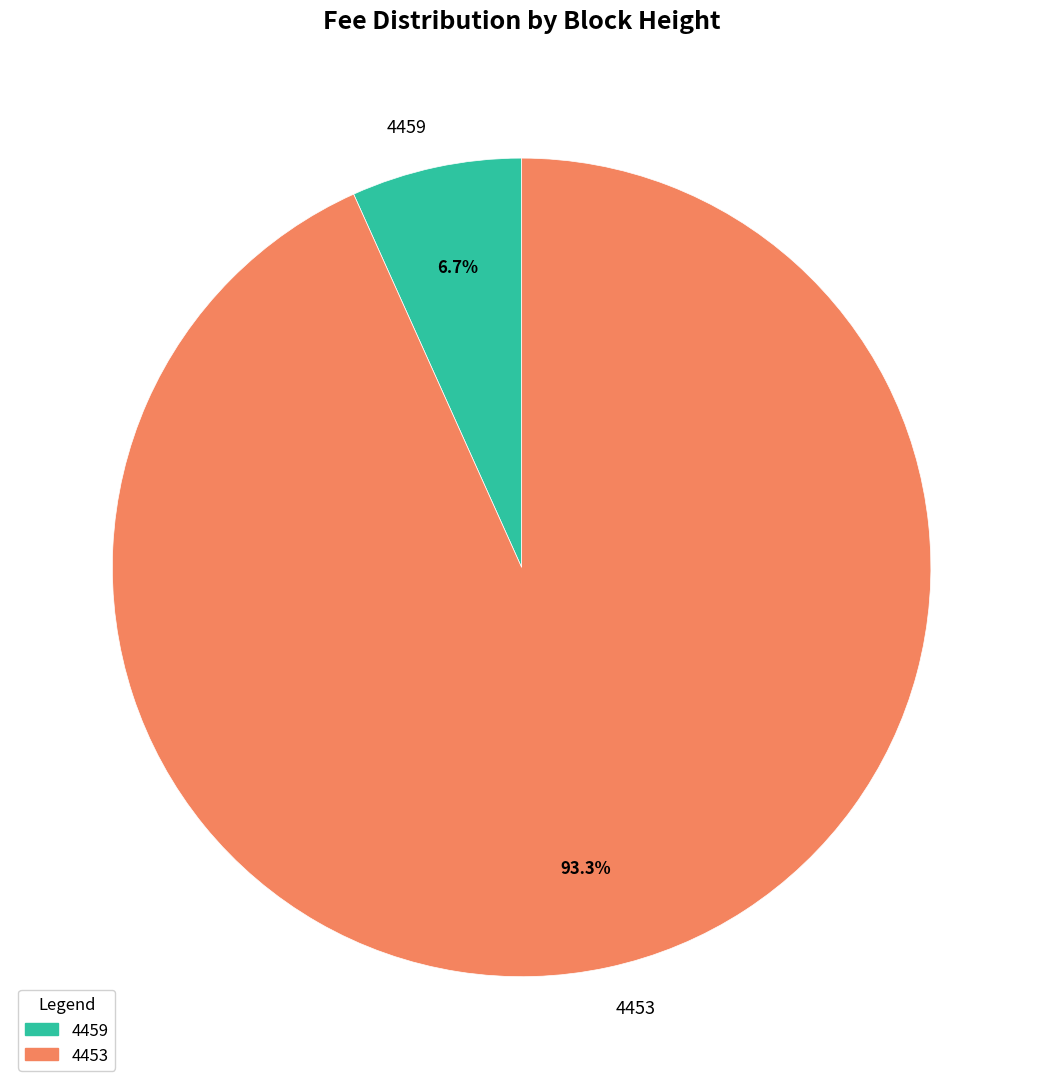

What is the majority slice?

4453